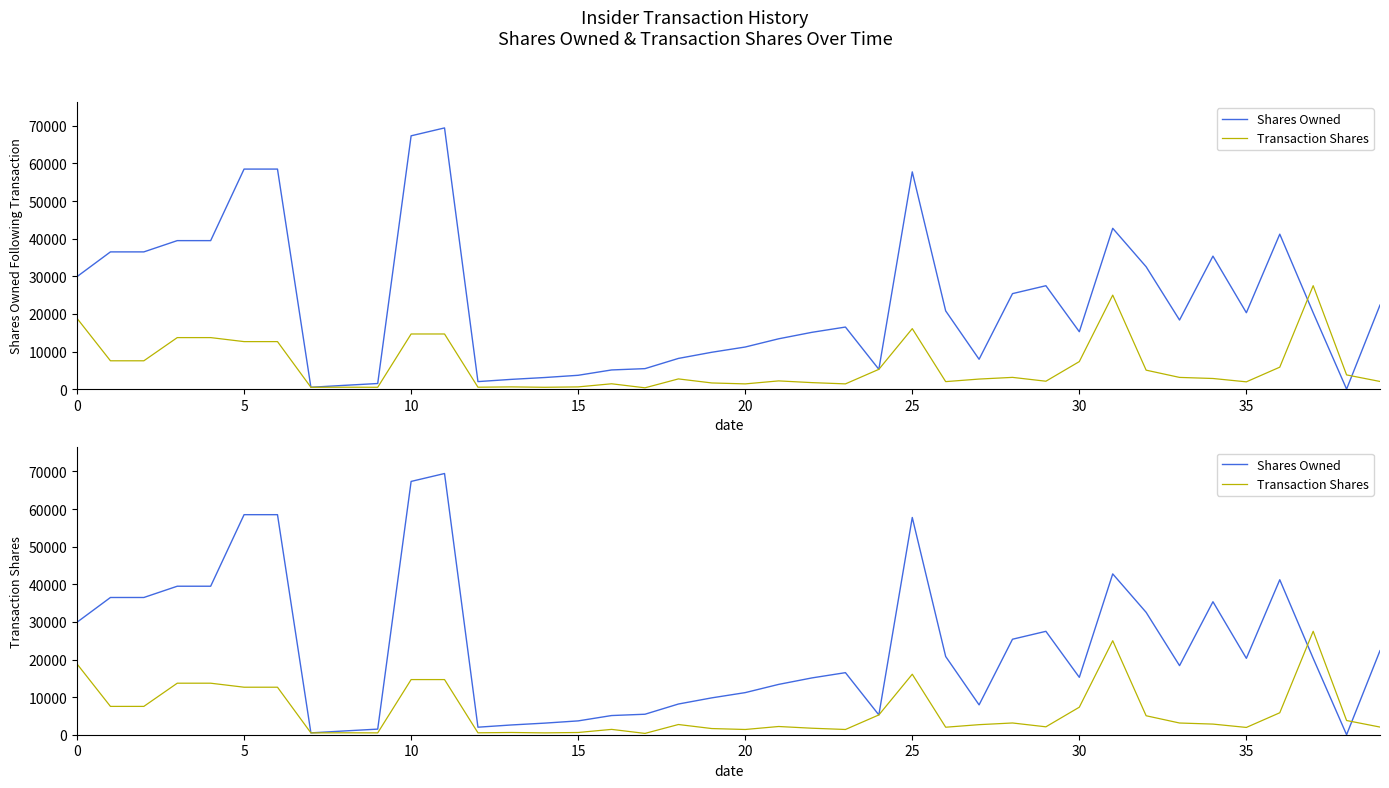

Between 0 and 37, which series saw the biggest shift?

Shares Owned